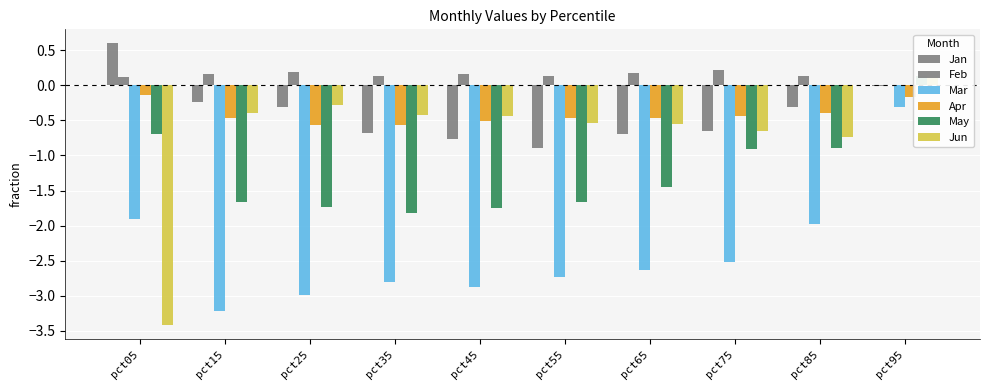

Is the value of Apr at pct05 greater than the value of Jan at pct55?

Yes